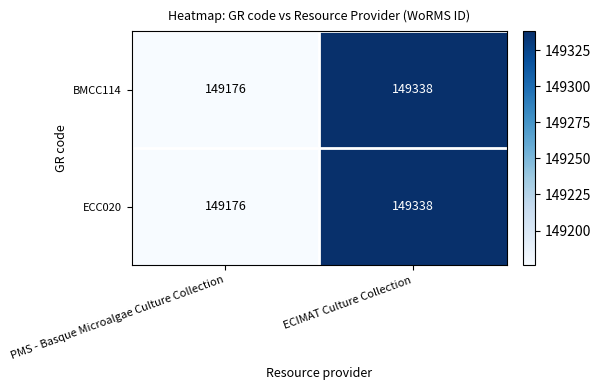

What value does the ECC020 series have at PMS - Basque Microalgae Culture Collection?

149176